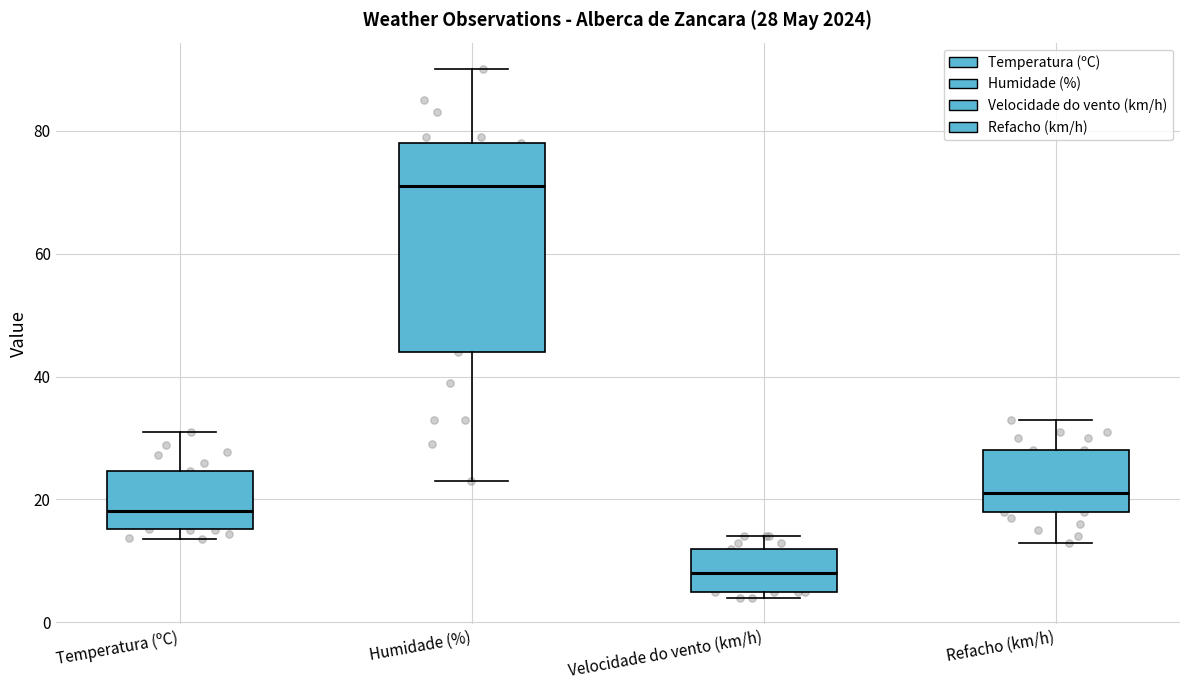

Which box has the lowest median line?

Velocidade do vento (km/h)